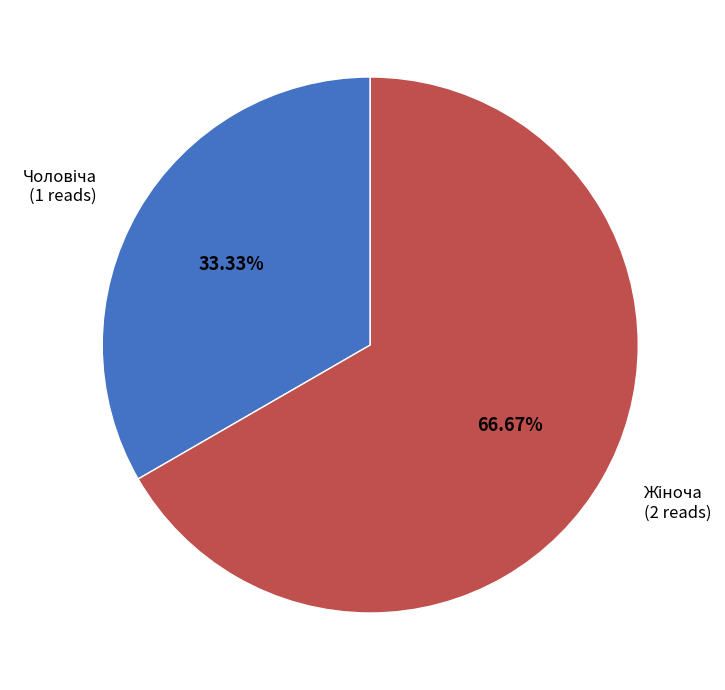

Is there any slice that represents more than half of the pie?

Yes